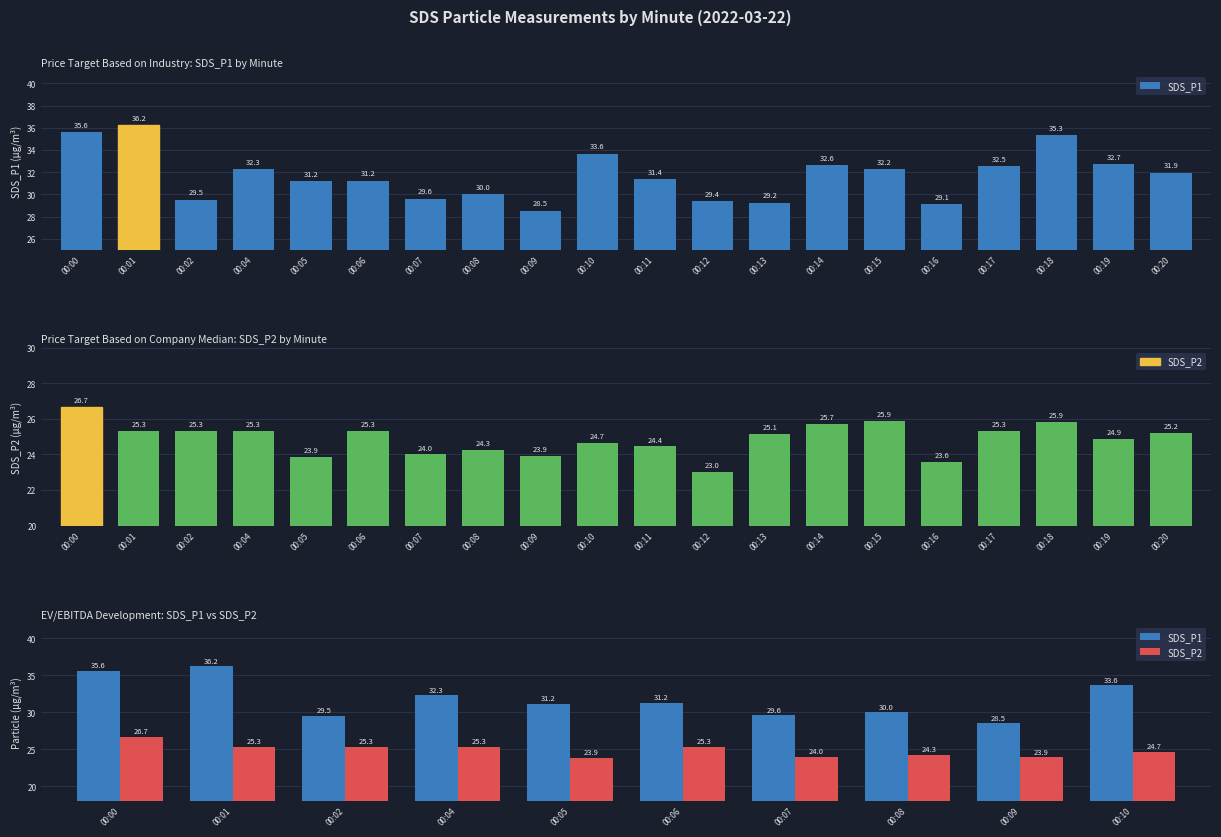

At which label is SDS_P1 closest to 32?

00:04